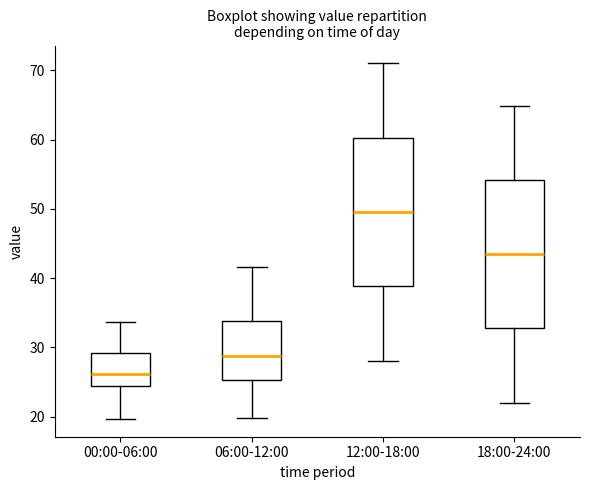

Which box's median line is the highest?

12:00-18:00